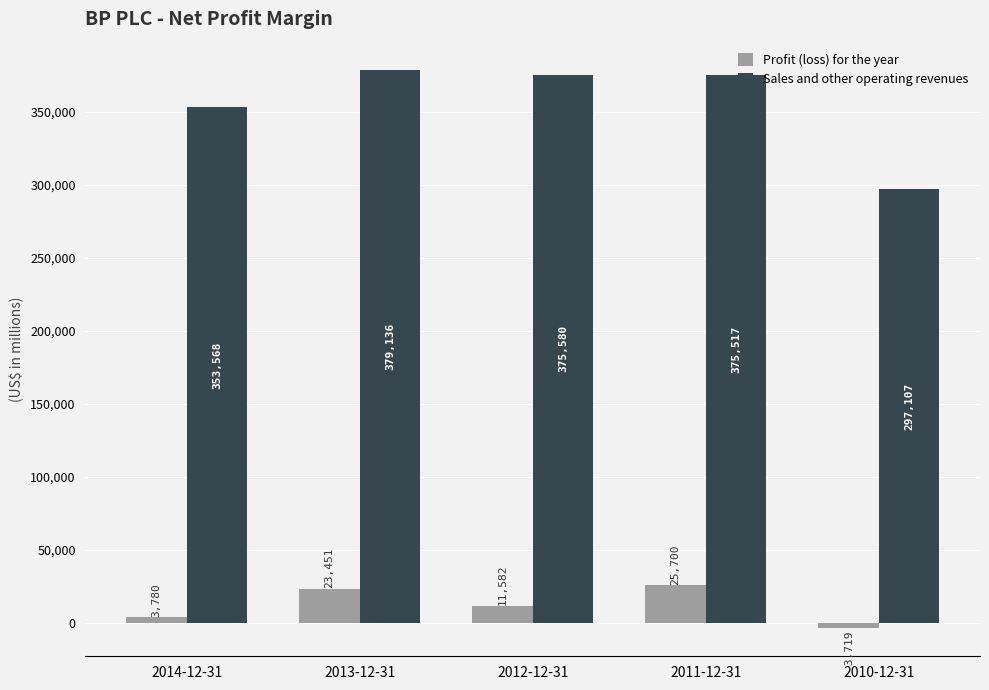

At which label does Profit (loss) for the year first exceed 11582?

2013-12-31